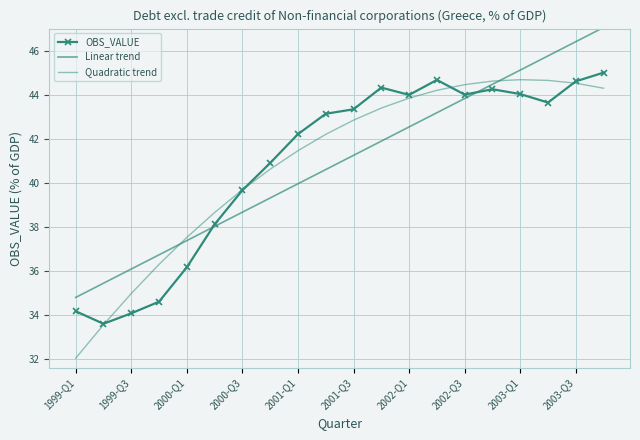

What is the difference between the maximum and minimum values in the Linear trend series?

12.3